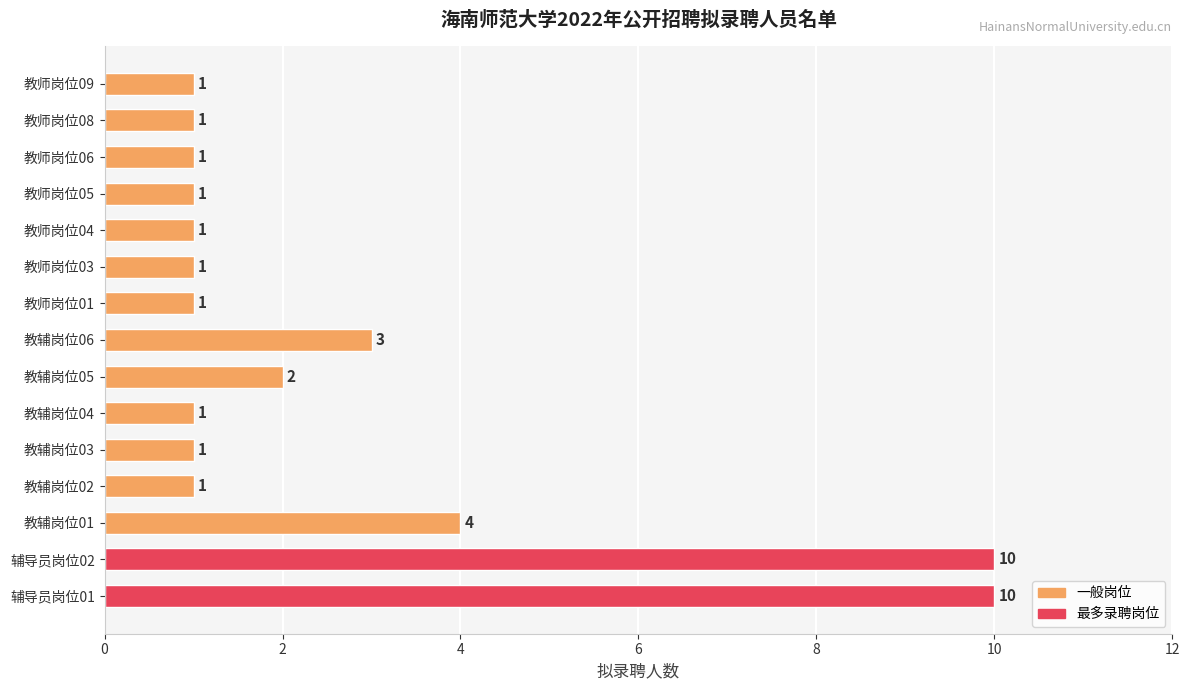

At which label is the value closest to 5?

教辅岗位01